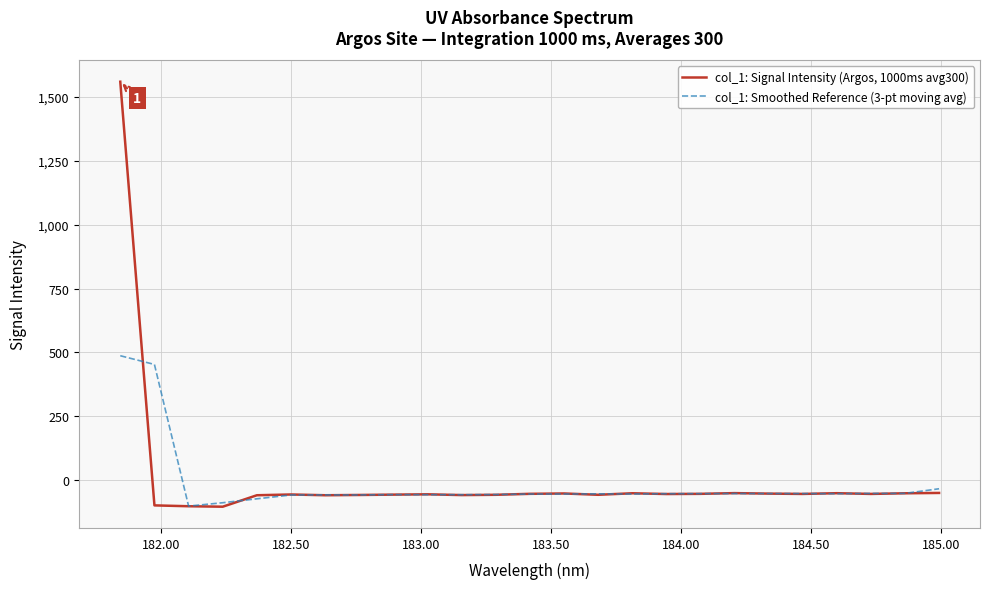

In col_1: Signal Intensity (Argos, 1000ms avg300), how many points are lower than both neighbors (excluding endpoints)?

7